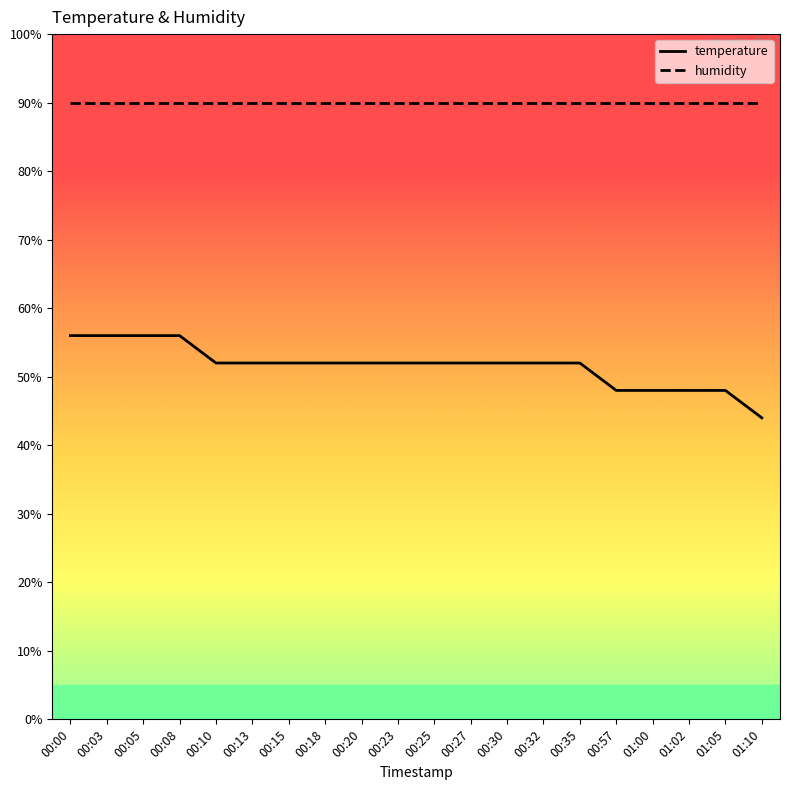

What value does the humidity series have at 00:15?

90.0